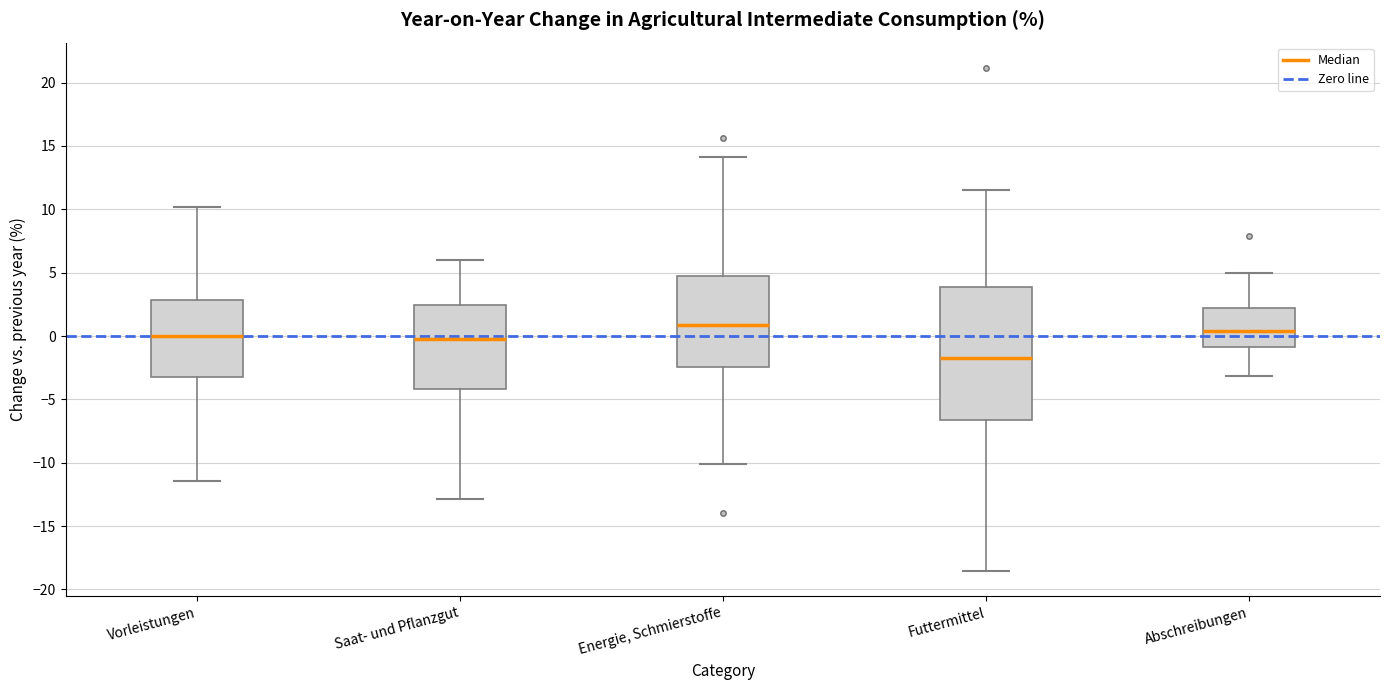

Where does the lower whisker of the box for Futtermittel end on the y-axis? The values are not printed on the chart, so give them approximately, as read against the axis.

-18.5